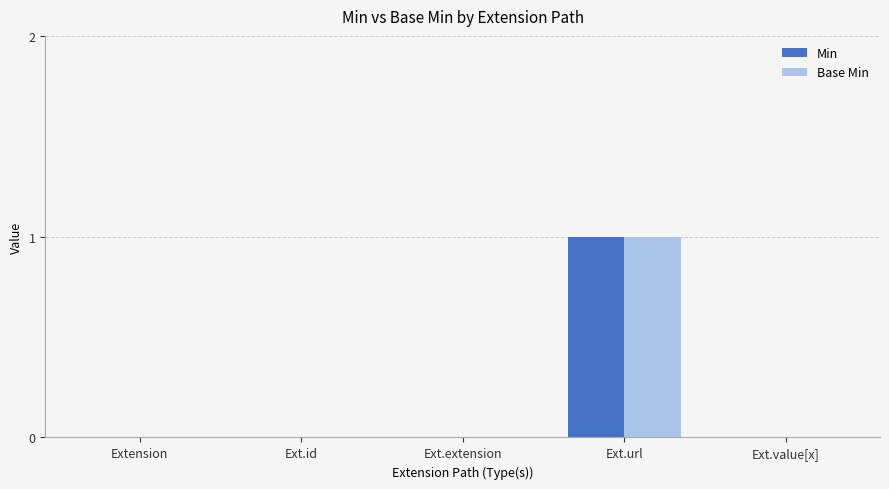

Reading left to right, list all the values displayed in this chart.

Min: Extension=0	Ext.id=0	Ext.extension=0	Ext.url=1	Ext.value[x]=0
Base Min: Extension=0	Ext.id=0	Ext.extension=0	Ext.url=1	Ext.value[x]=0